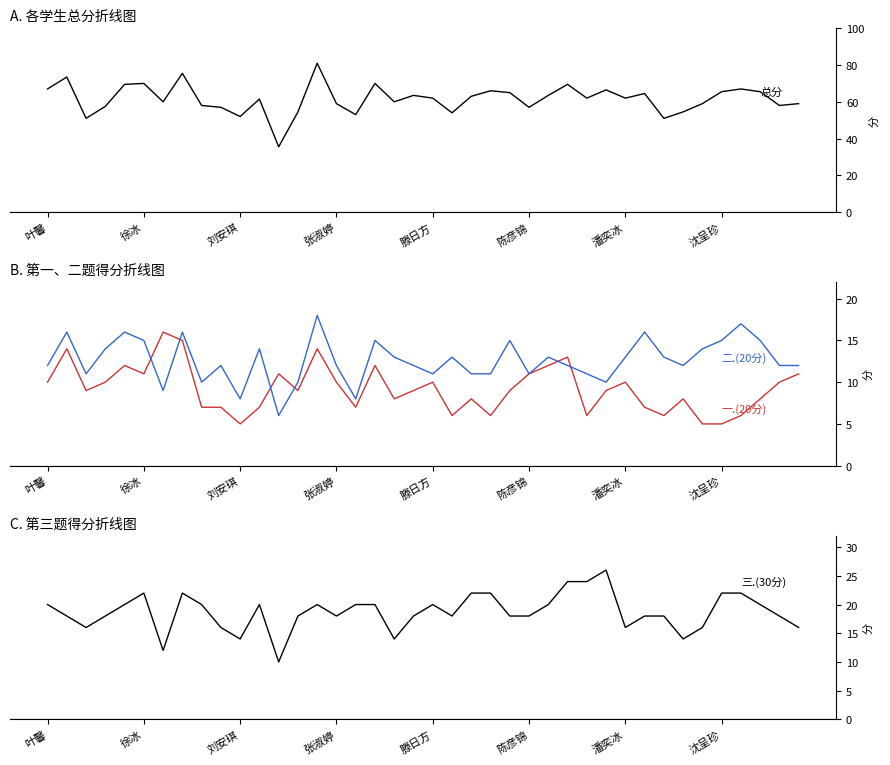

Rank the series at 沈呈珍 from highest to lowest value.

总分, 三.(30分), 二.(20分), 一.(20分)